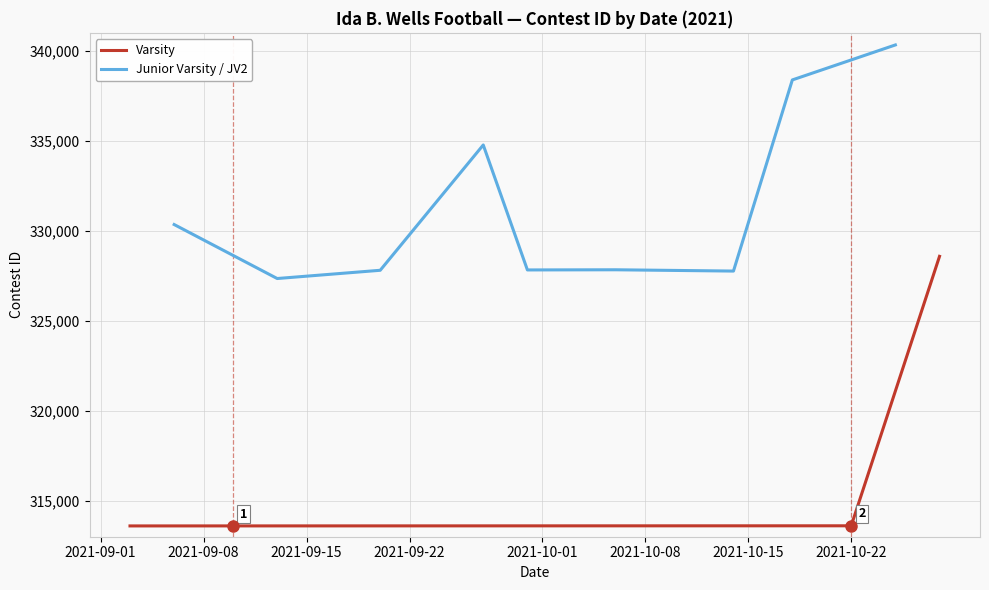

Which series has the largest range (max minus min)?

Varsity